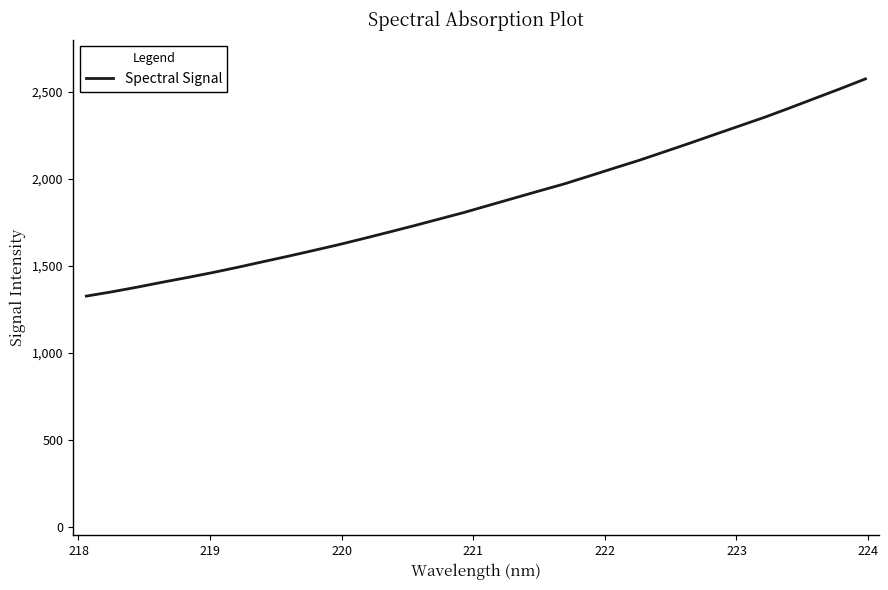

Is this an area chart (filled region under the line)?

No